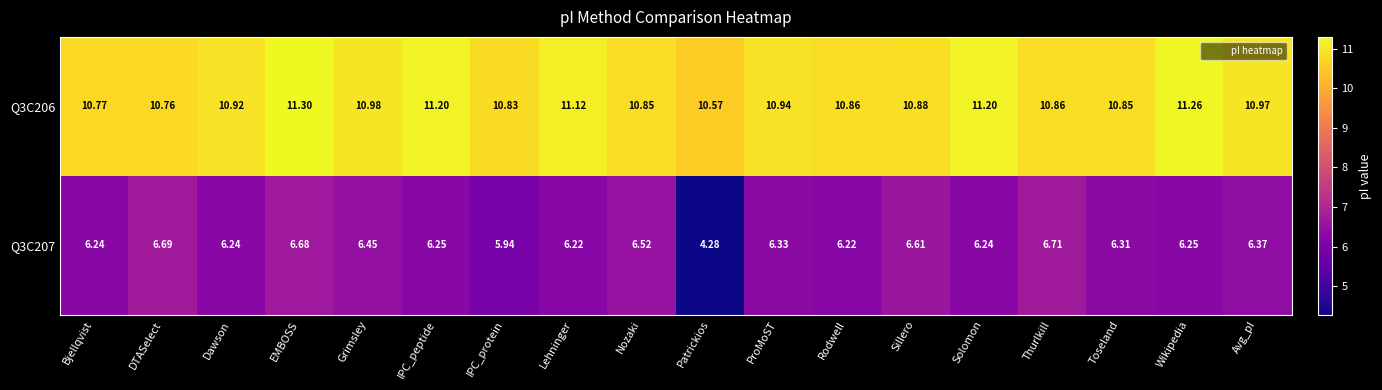

Where is Q3C206 nearest to the value 10?

Patrickios